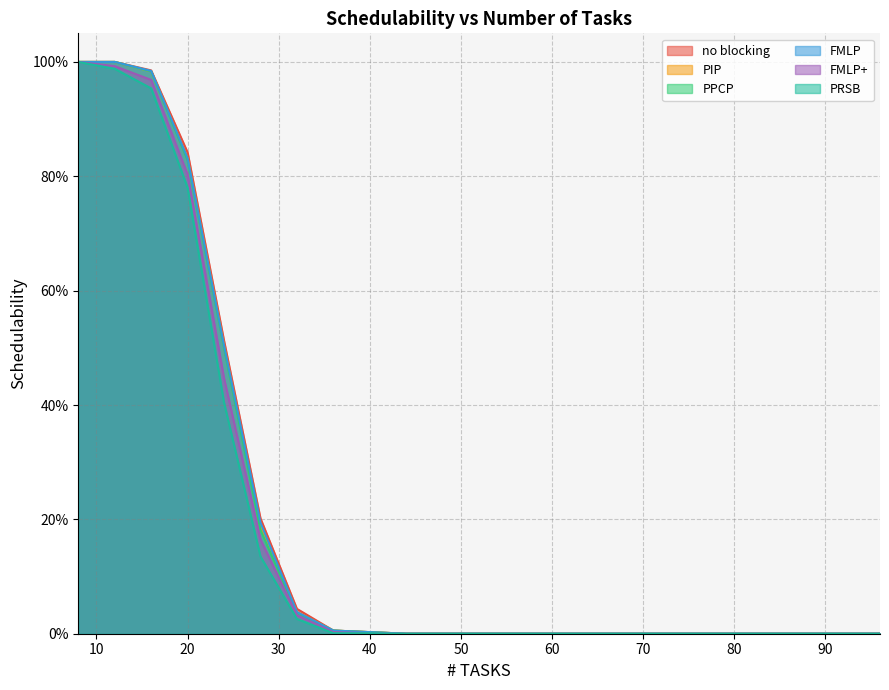

What is the highest value of the FMLP series?

1.0